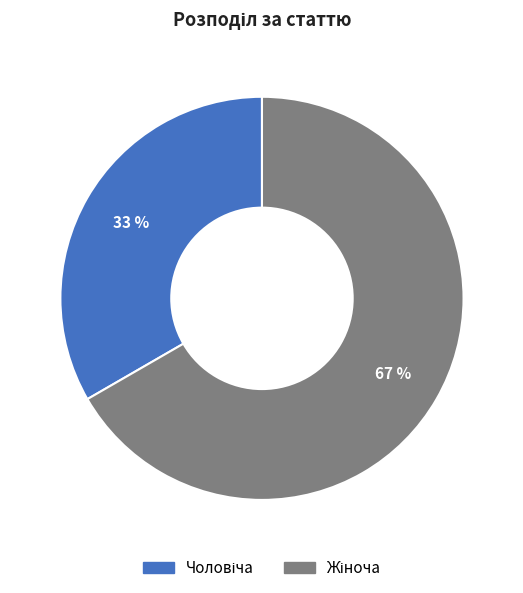

To the nearest percent, what is the average slice percentage?

50%